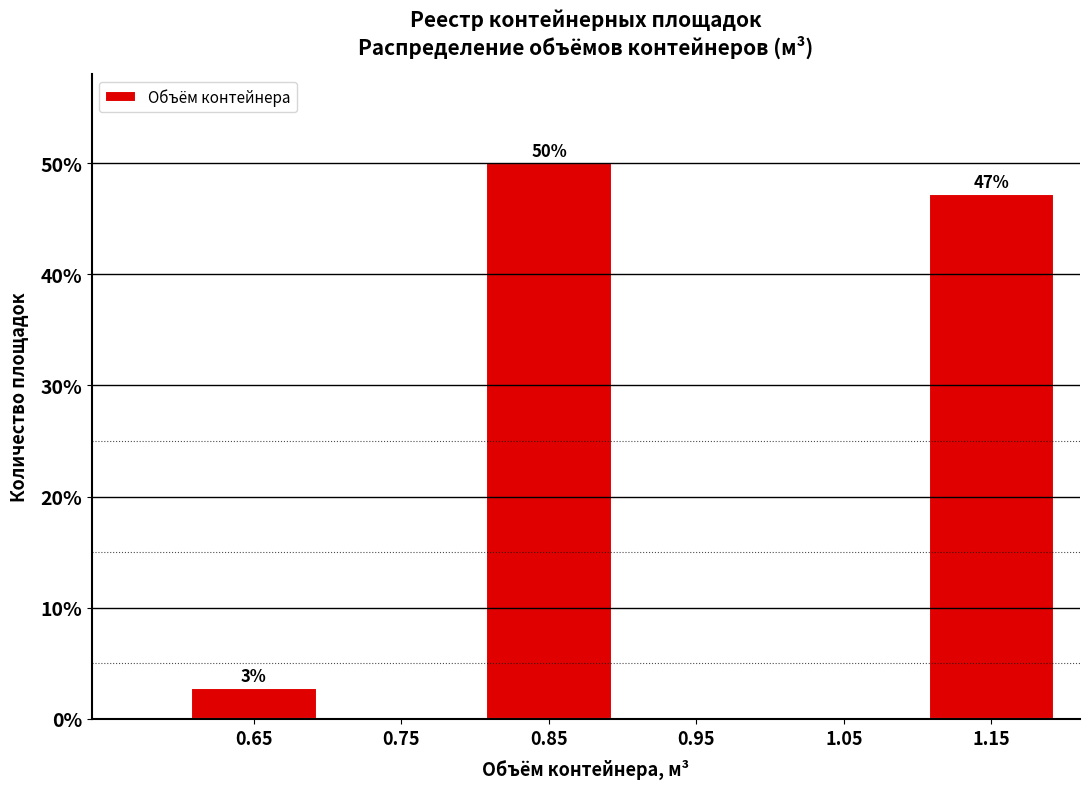

At which label is the value closest to 25?

0.65